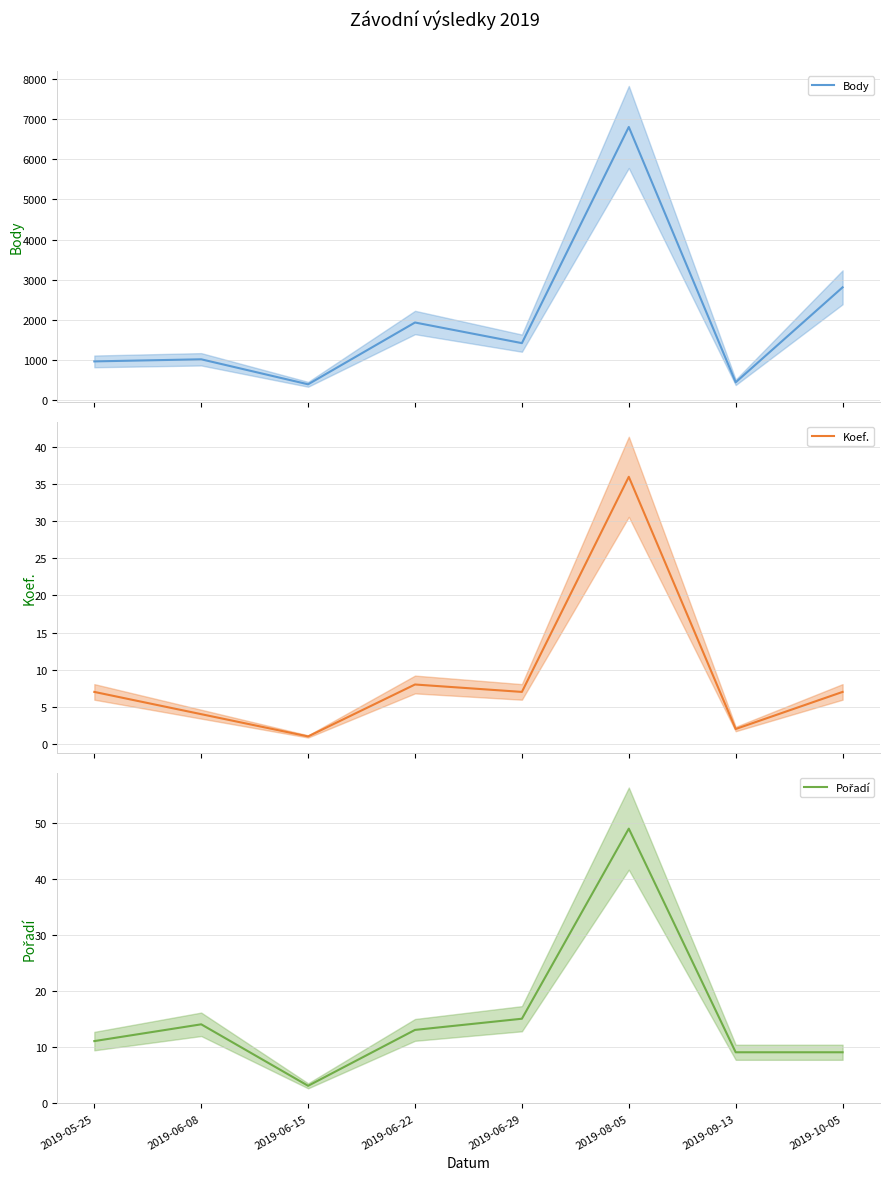

Is it true that Body equals 132 at 2019-06-15?

False